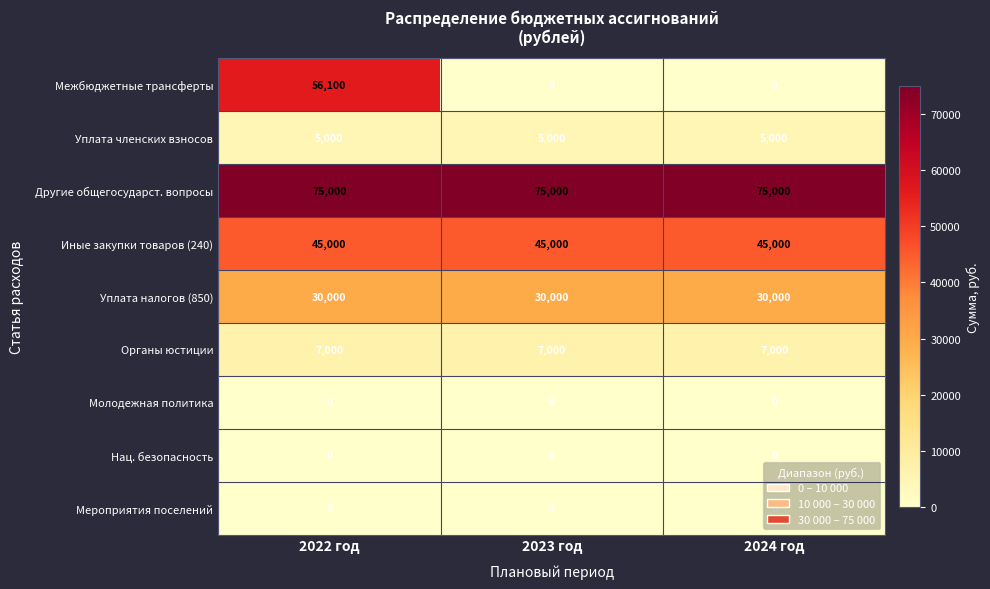

At how many categories does at least one series exceed 21156?

3